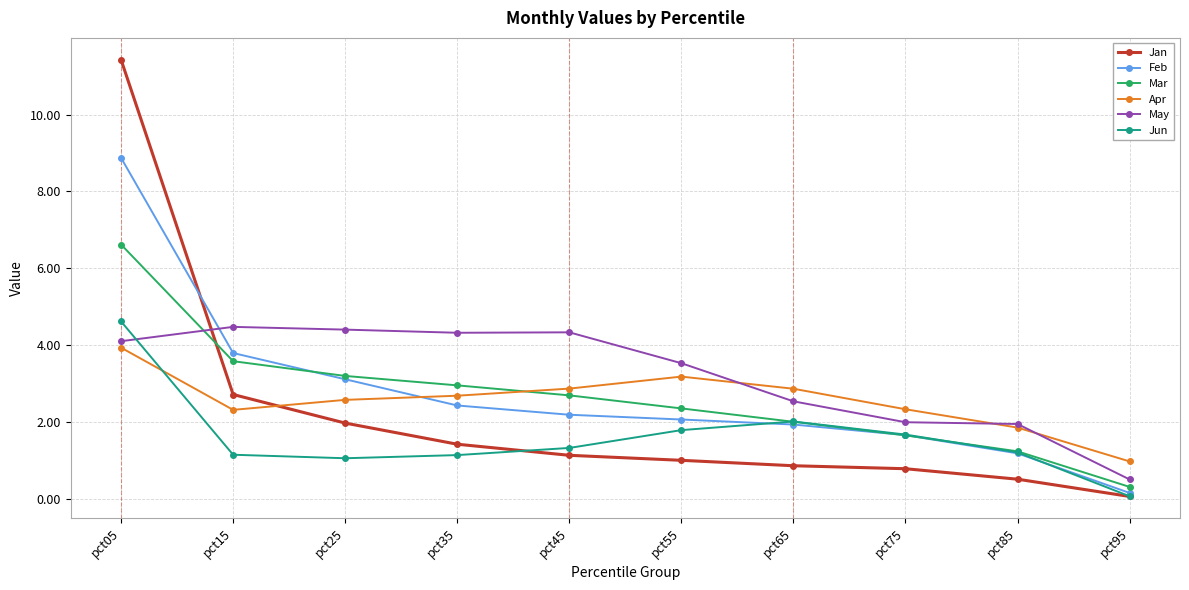

What is the minimum value shown in the chart?

0.1